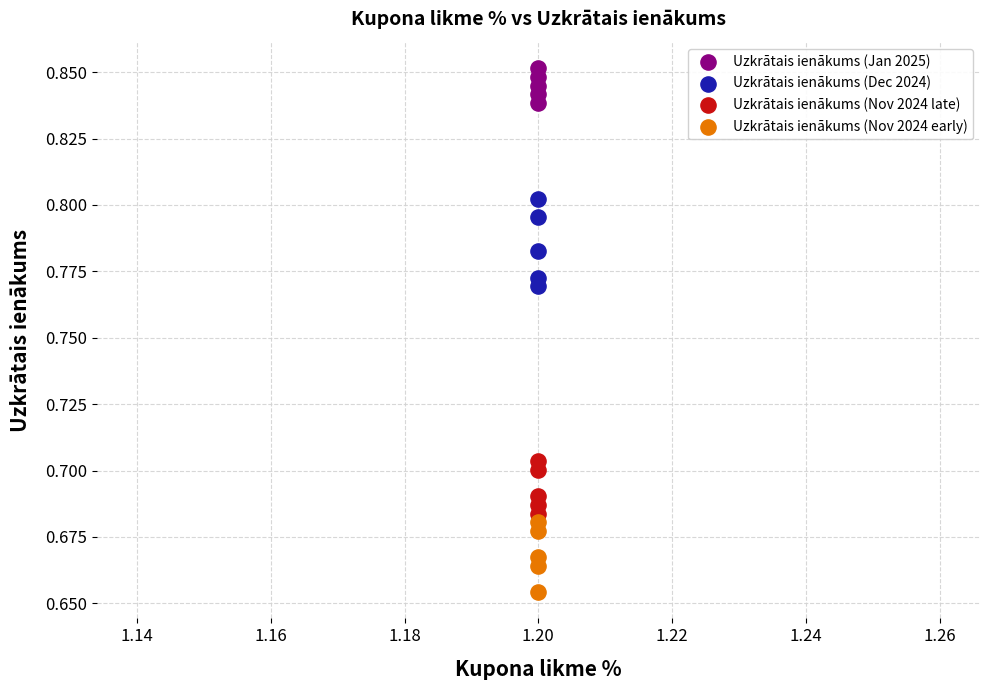

Which series reaches the maximum Y coordinate?

Uzkrātais ienākums (Jan 2025)